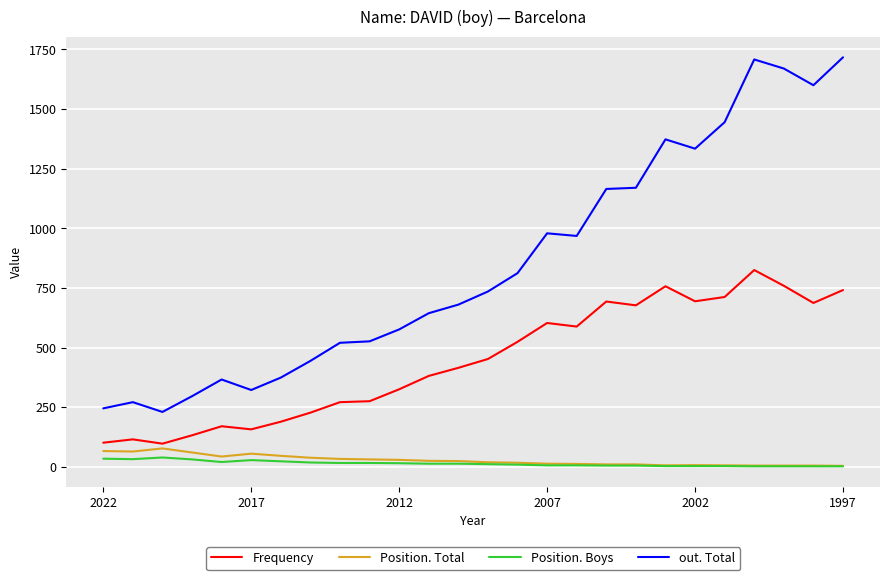

What is the greatest value displayed?

1717